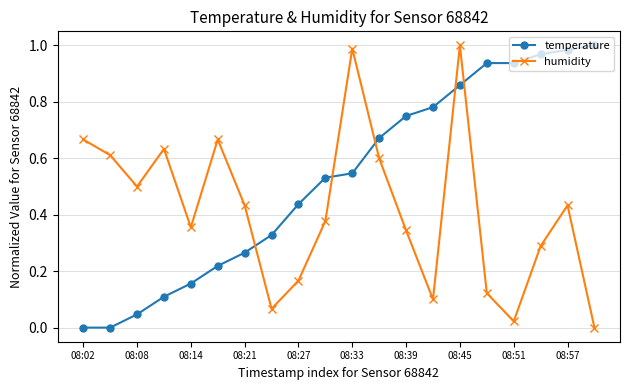

How many interior local valleys does the humidity series have?

5